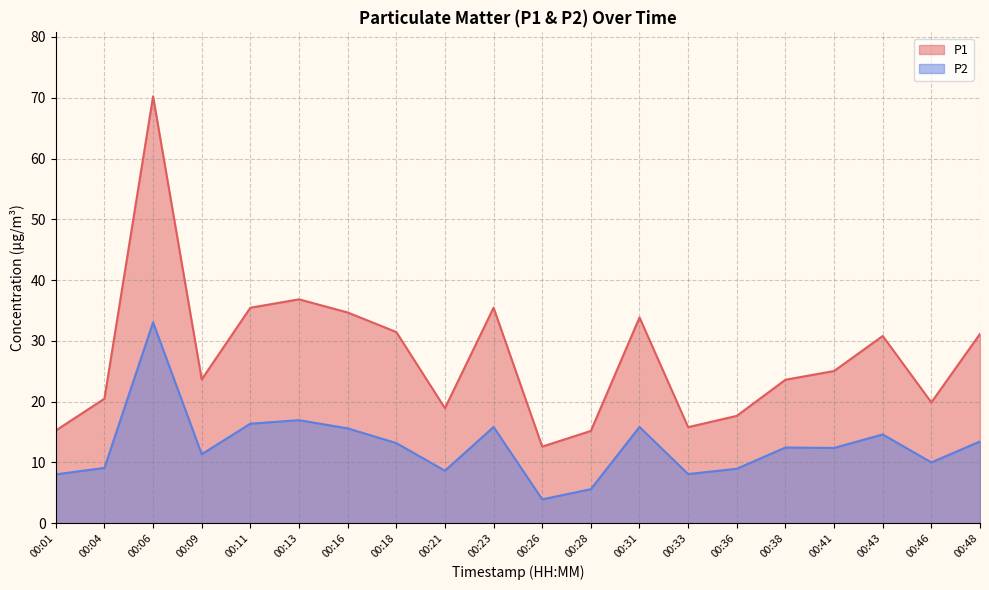

Rank the series by their average value, from highest to lowest.

P1, P2